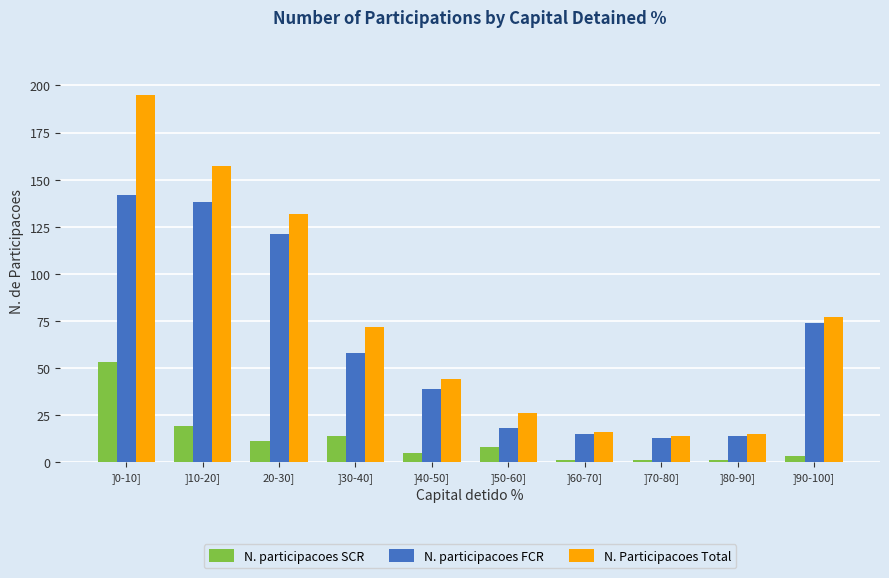

Count the number of categories in the chart.

10